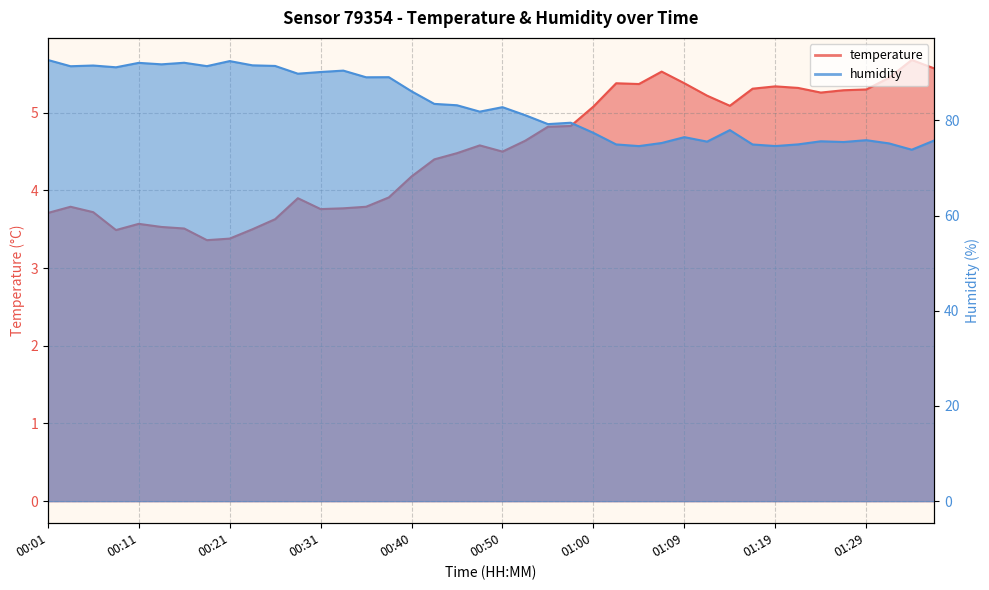

At which category does temperature reach its first local valley?

00:09